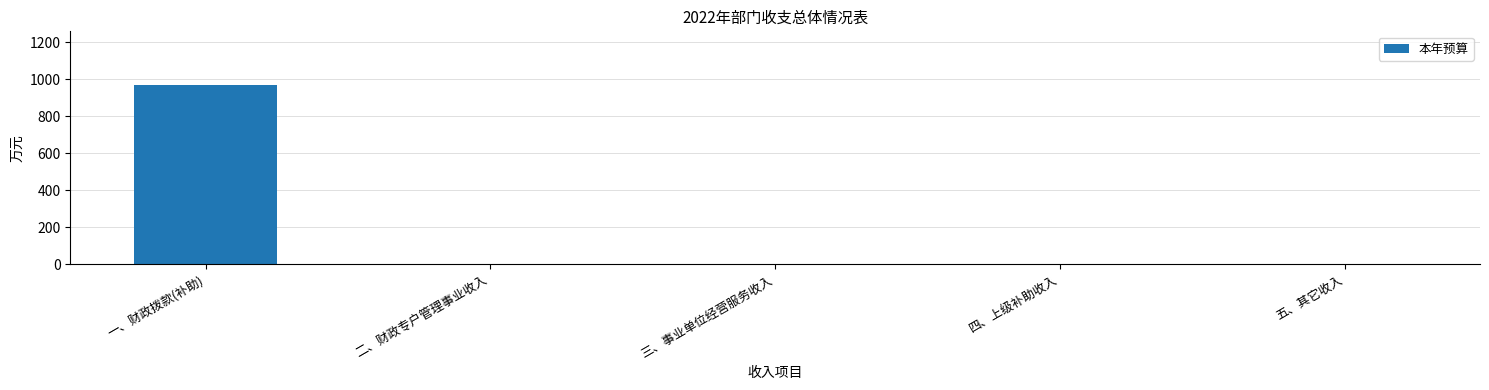

Which label corresponds to the largest value in the chart?

一、财政拨款(补助)